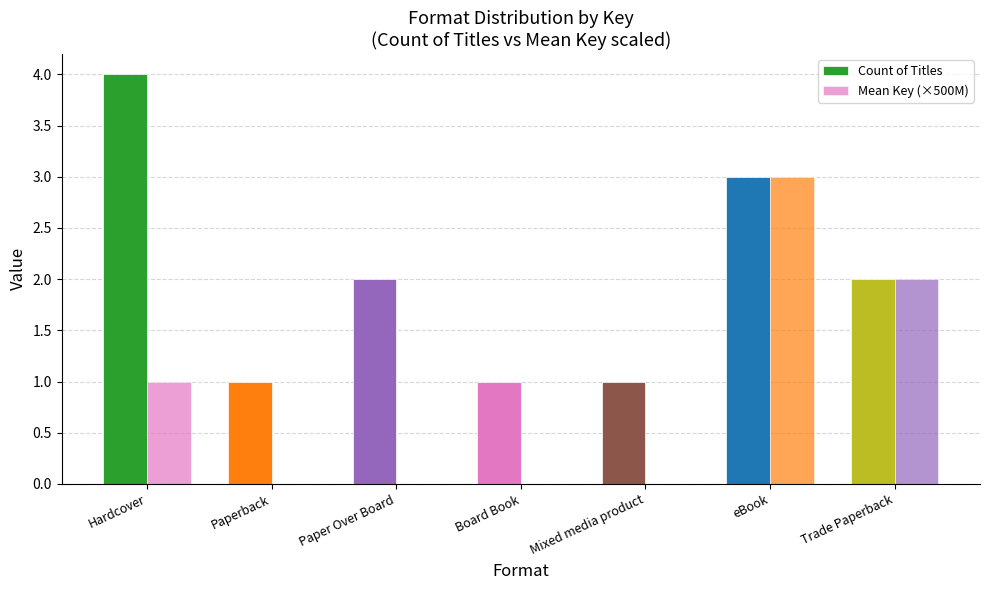

Does the chart contain stacked bars?

No